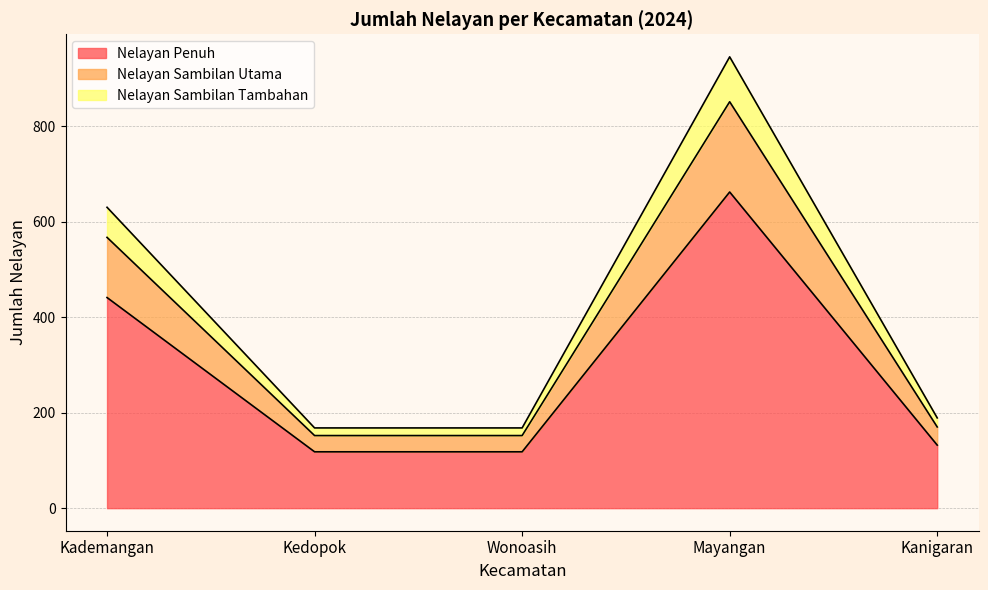

At which category is the sum across all series the highest?

Mayangan